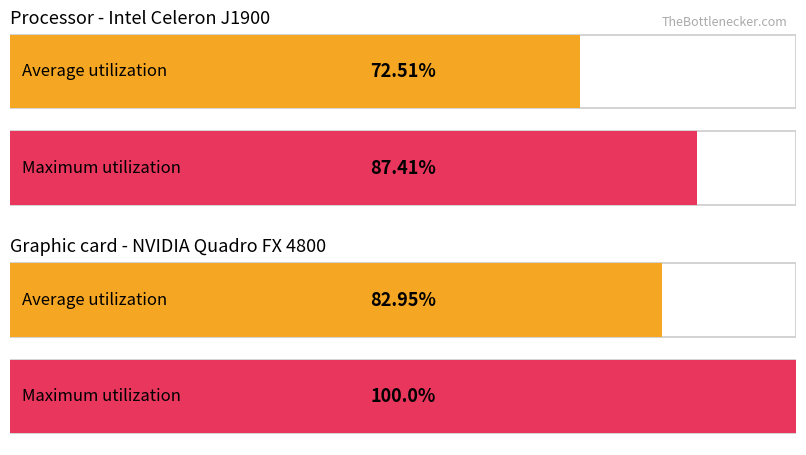

True or false: Average utilization has a value of 7.0 at 7.

False